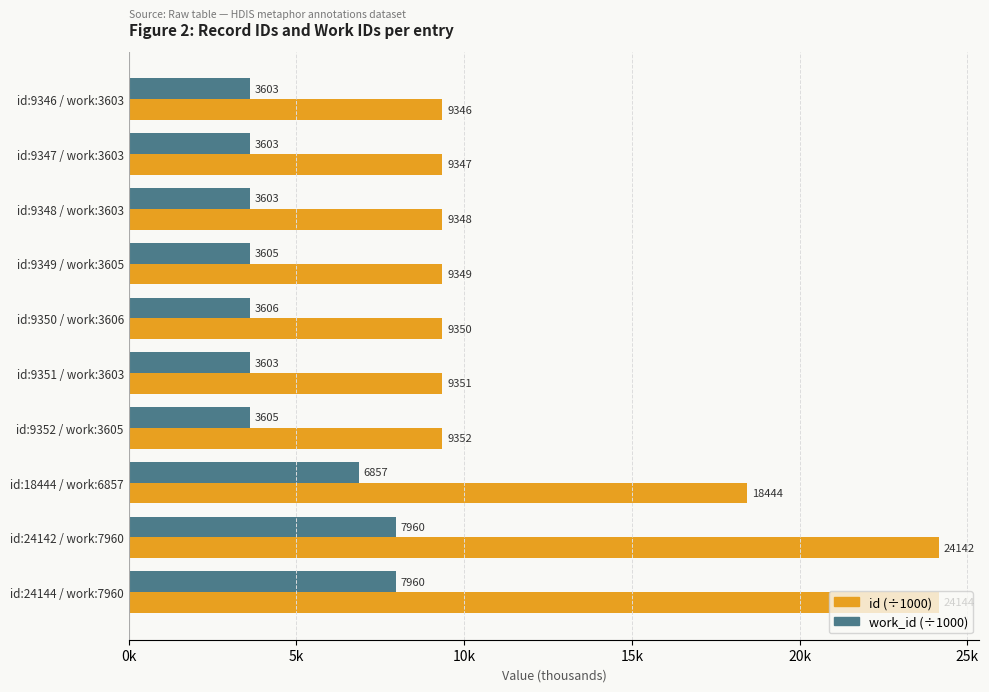

What are all the series names shown in the legend?

id (÷1000), work_id (÷1000)